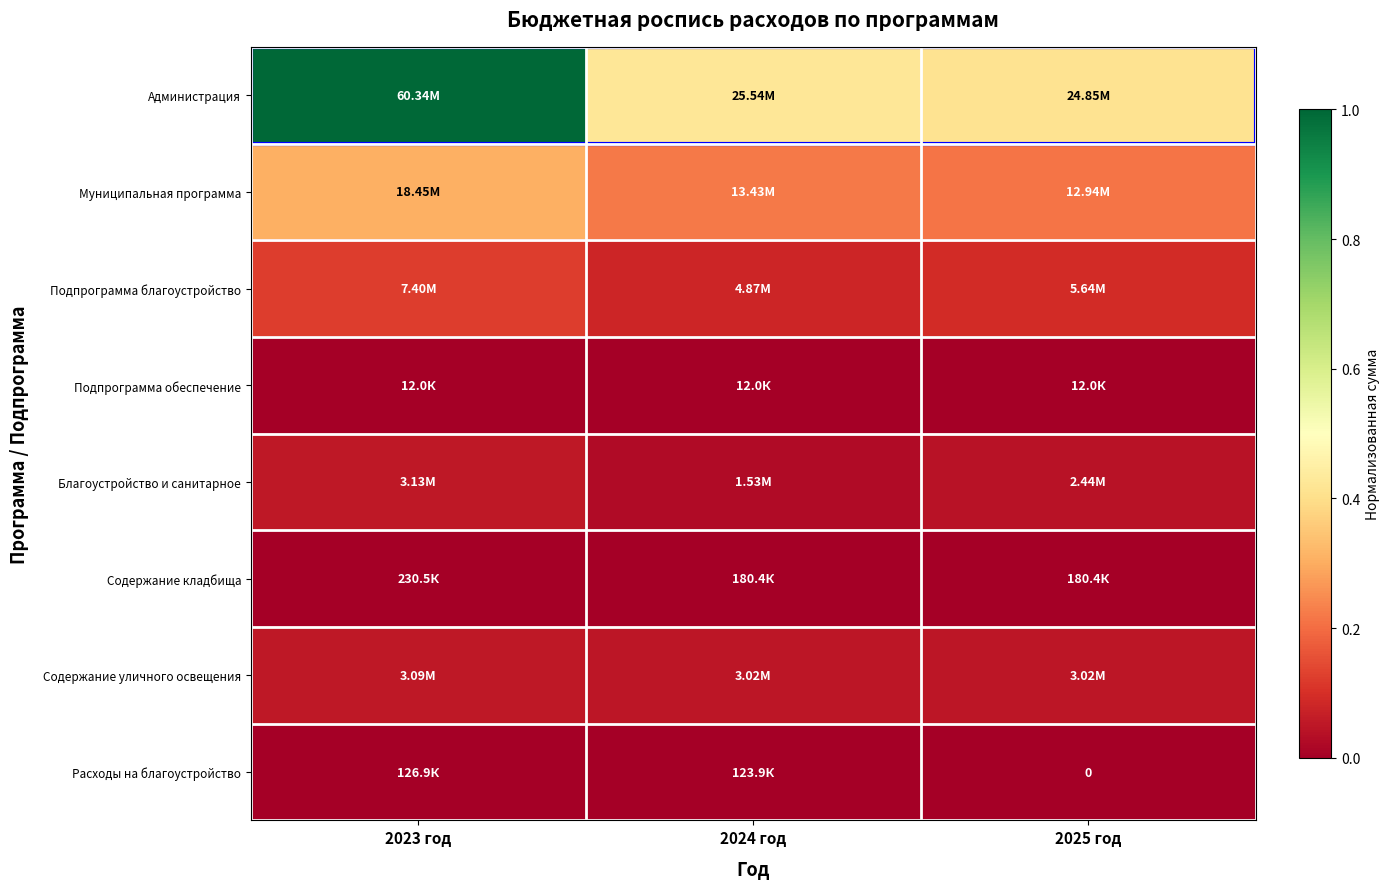

Which category has the lowest value in the Администрация series?

2025 год